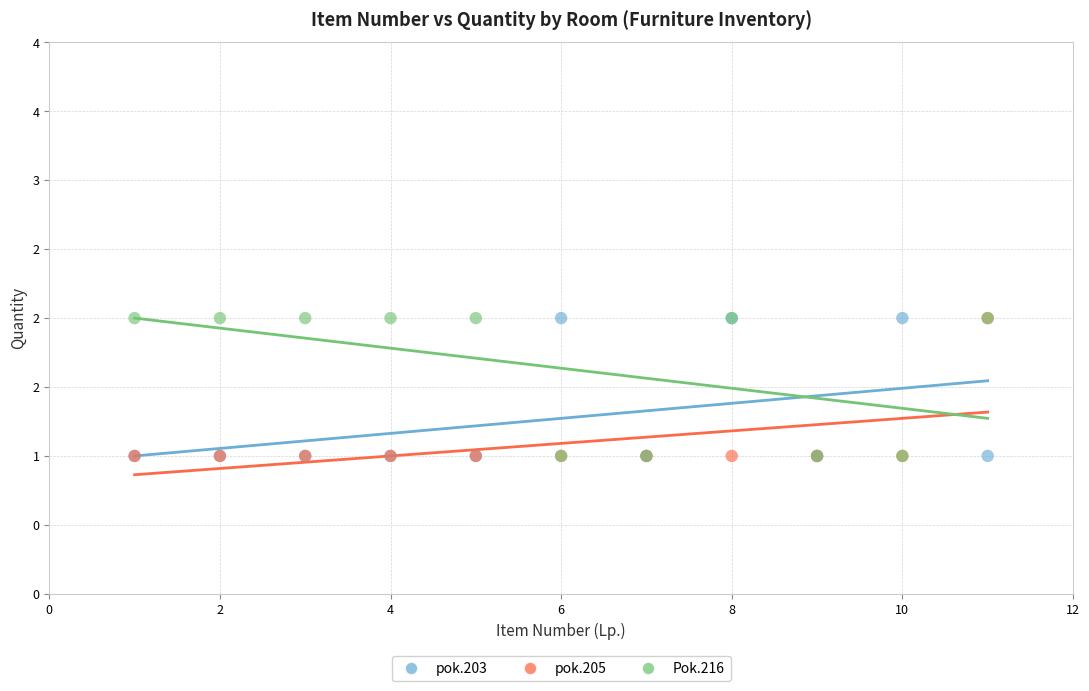

What are all the series names shown in the legend?

pok.203, pok.205, Pok.216